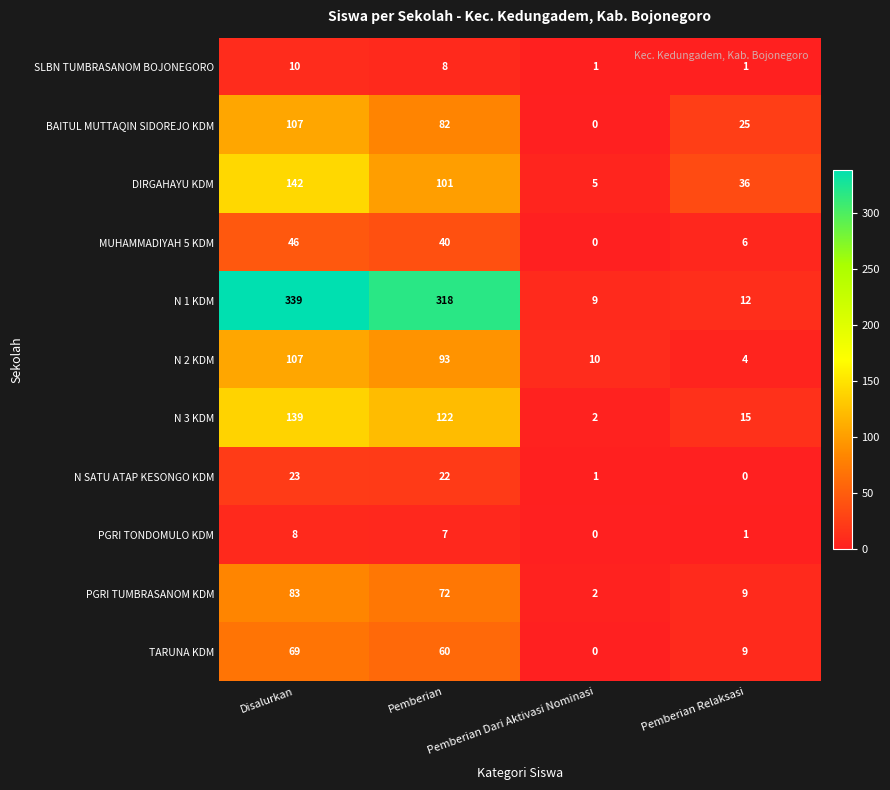

What is the lowest value of the N 1 KDM series?

9